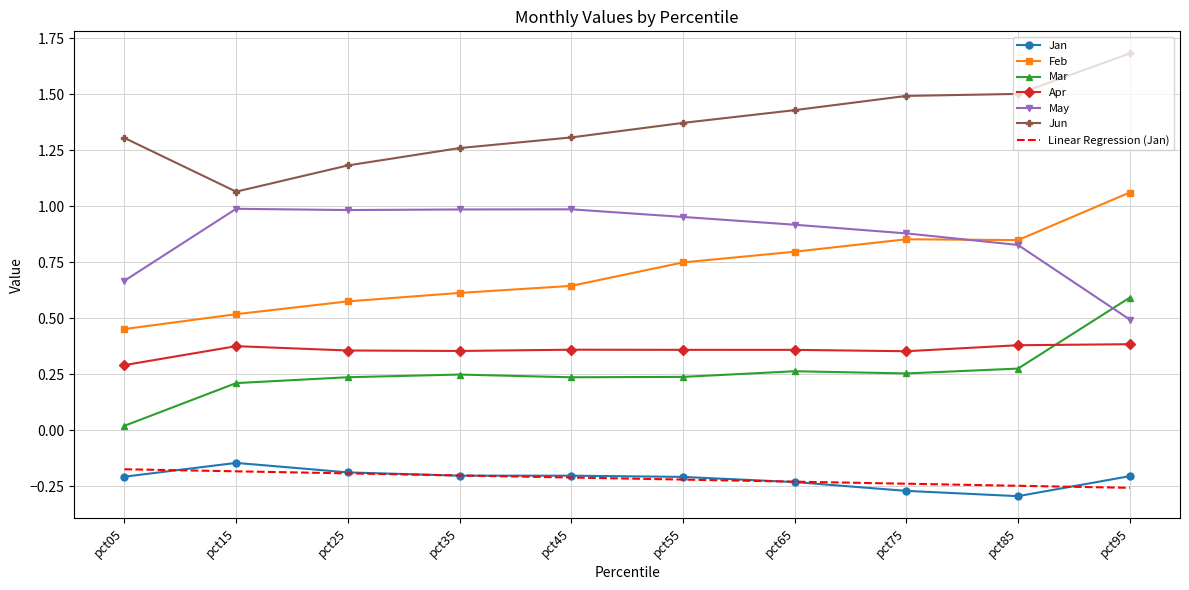

The Apr series shows 0.4 at pct15. True or false?

True